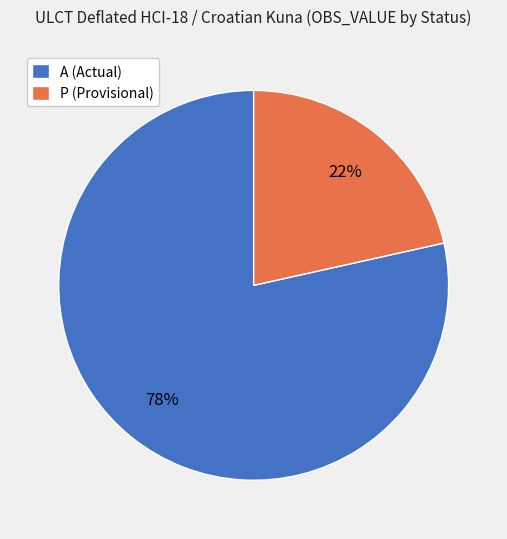

Which has a higher value, P (Provisional) or A (Actual)?

A (Actual)